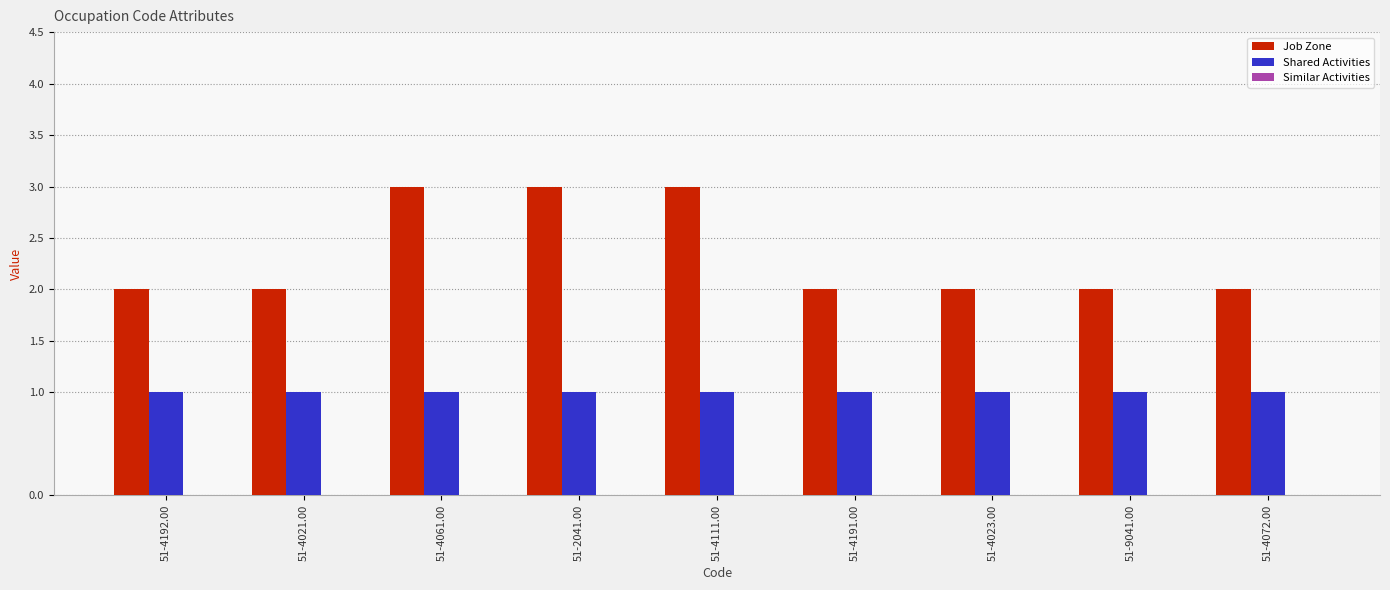

The Shared Activities series shows 1 at 51-4072.00. True or false?

True